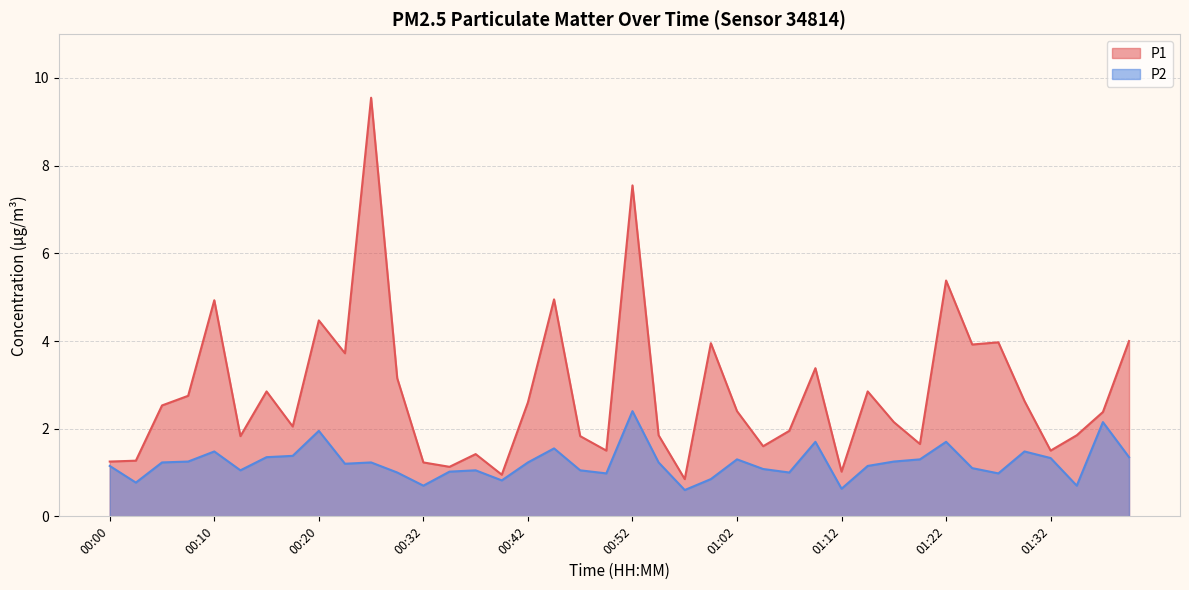

Which category has the highest value in the P1 series?

00:25